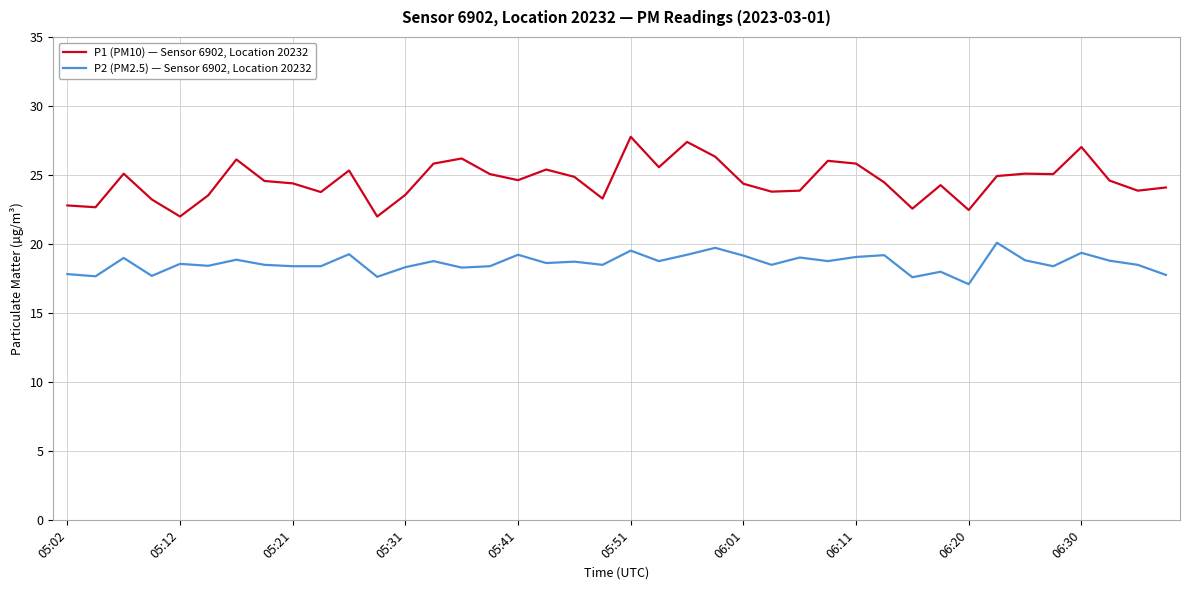

List the series in order of their overall mean, highest first.

P1 (PM10) — Sensor 6902, Location 20232, P2 (PM2.5) — Sensor 6902, Location 20232